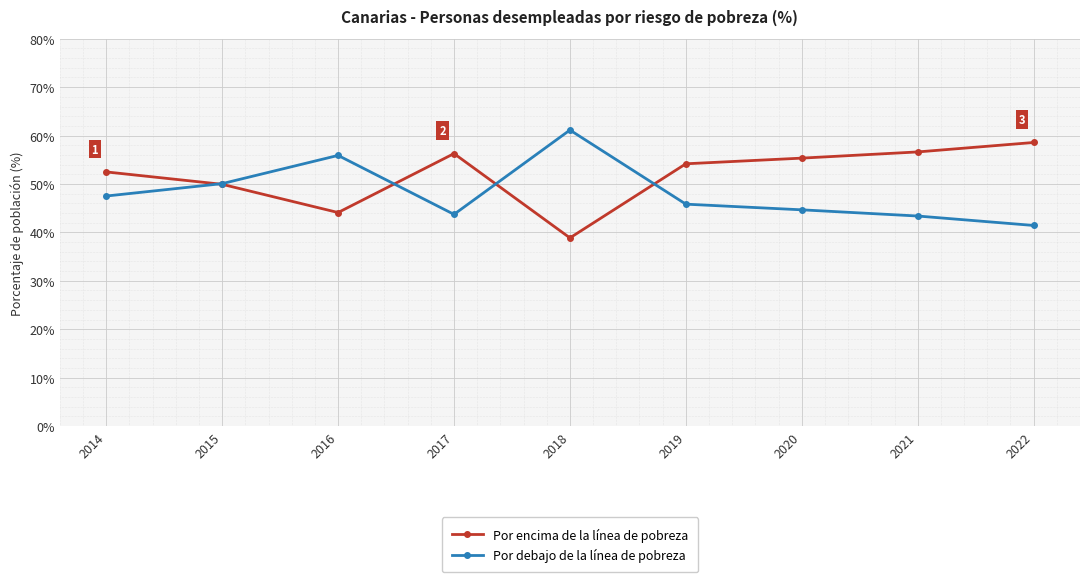

Which series has the largest total across all categories?

Por encima de la línea de pobreza